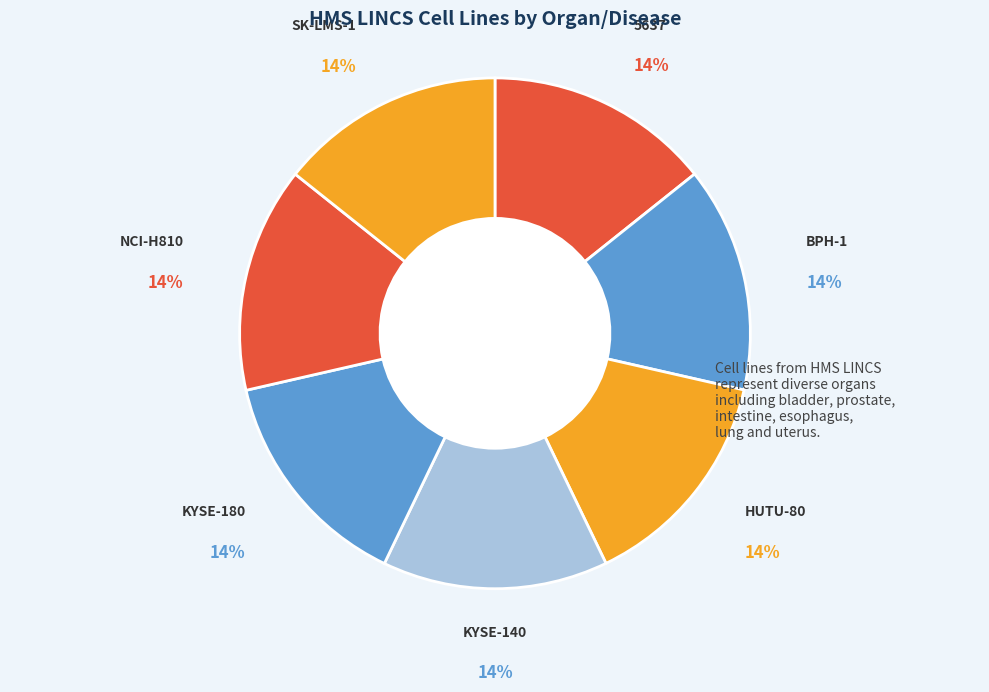

Do BPH-1 and NCI-H810 together represent more than half of the pie?

No